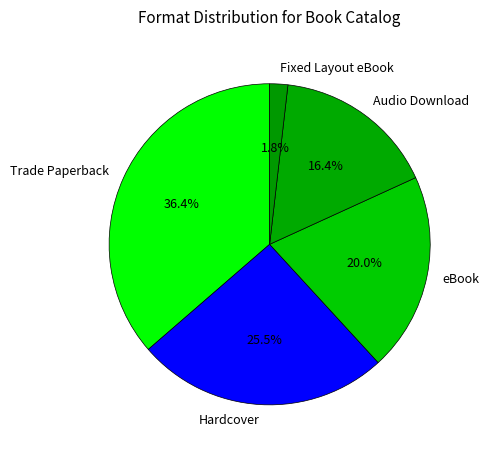

Which category has the smallest portion of the pie?

Fixed Layout eBook